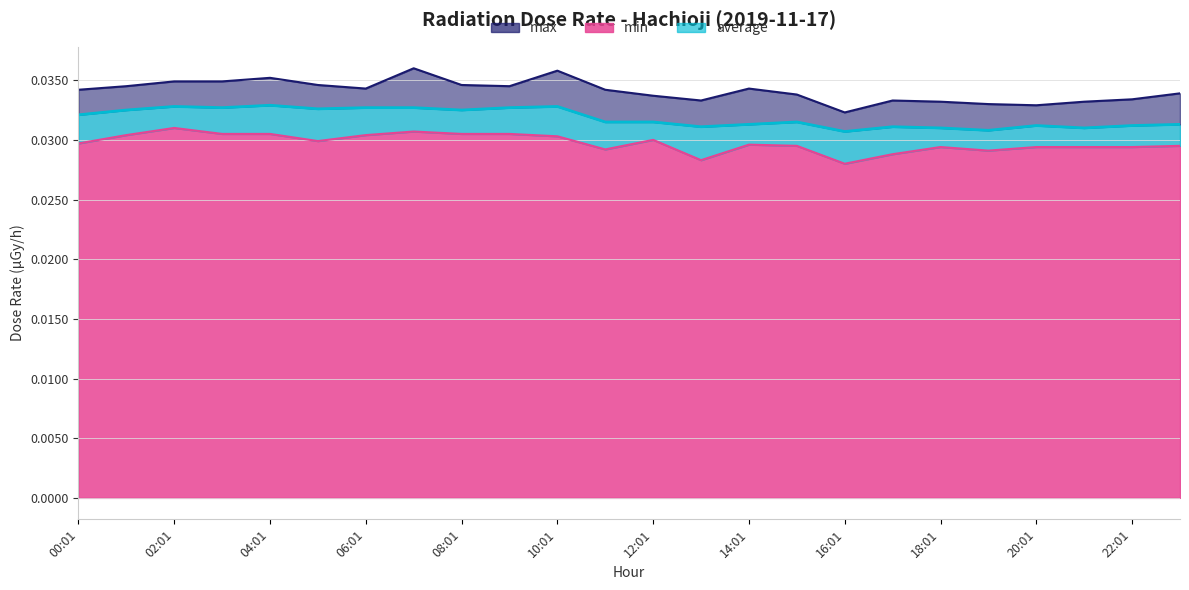

True or false: max and min cross at least once.

False